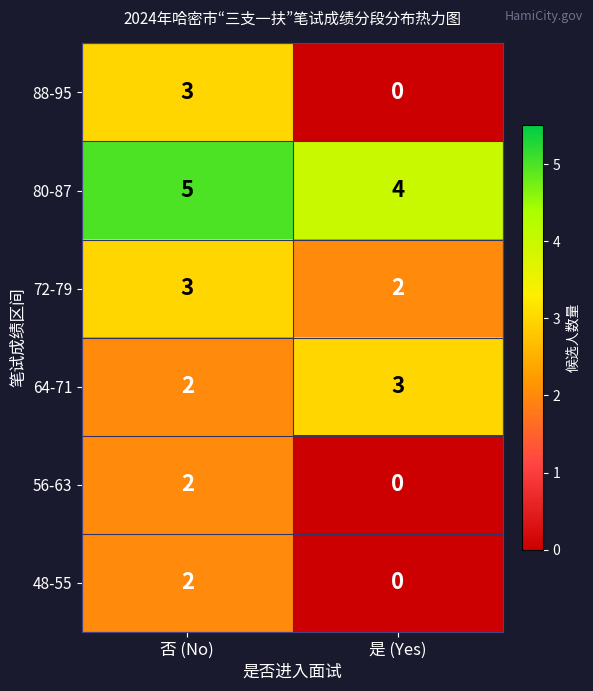

What is the sum of the 72-79 values at 是 (Yes) and 否 (No)?

5